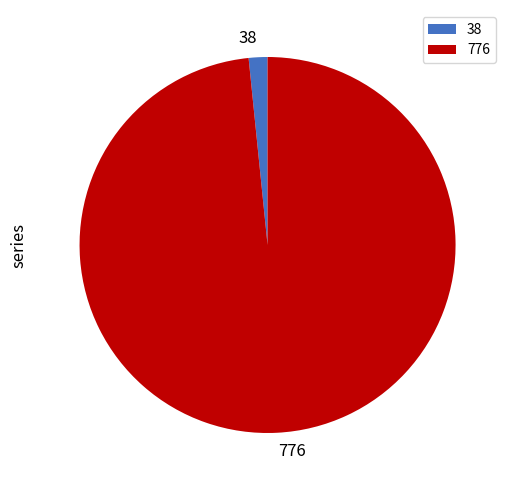

True or false: 38 accounts for 14% of the total.

False